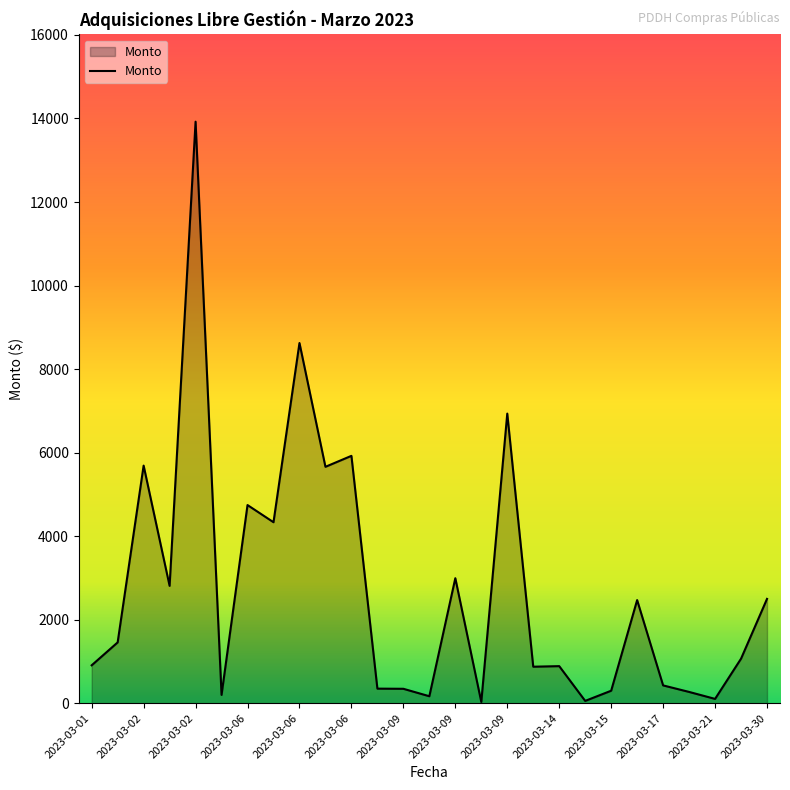

What is the maximum value shown in the chart?

13923.8